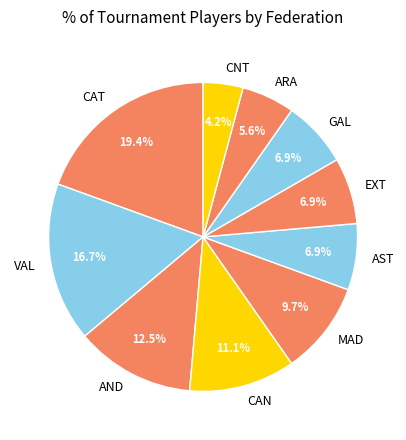

Count the number of slices in the pie.

10